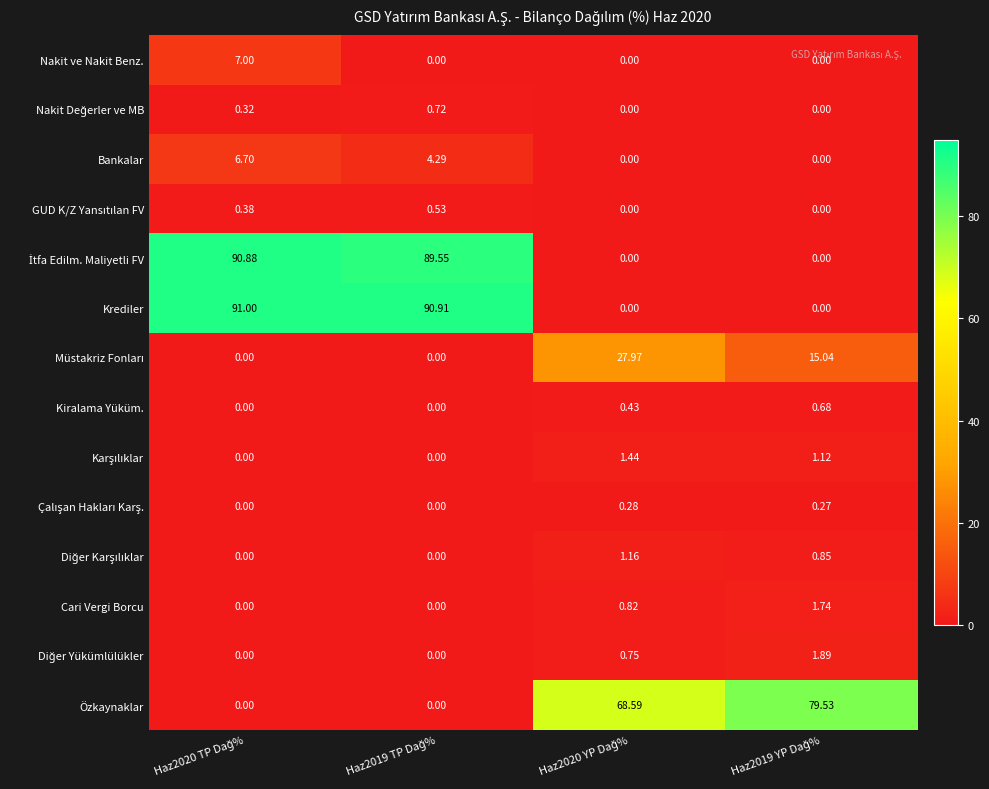

Which series has the largest total across all categories?

Krediler